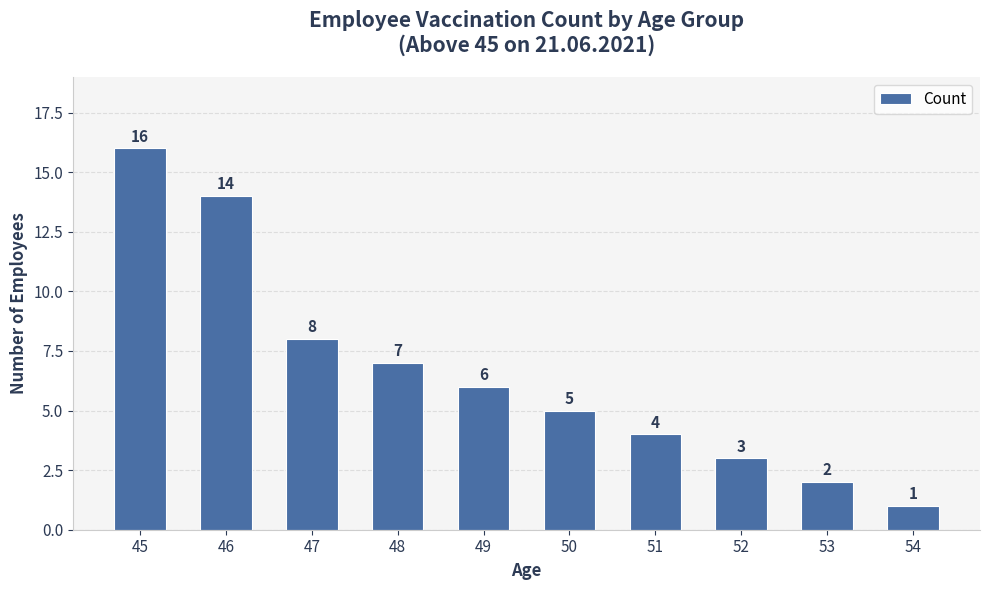

Which category has the highest value across all series?

45